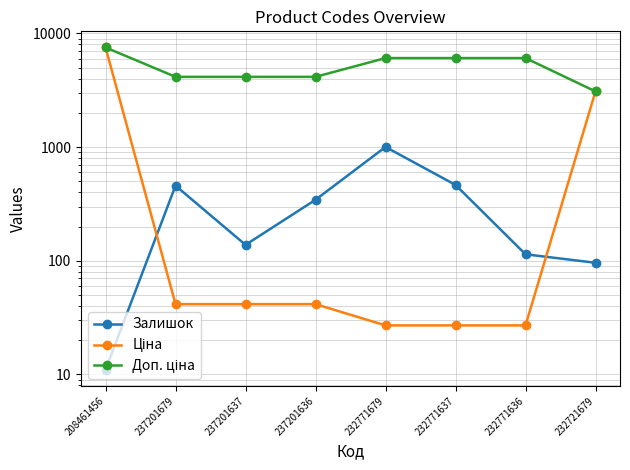

Which series has the largest total across all categories?

Доп. ціна